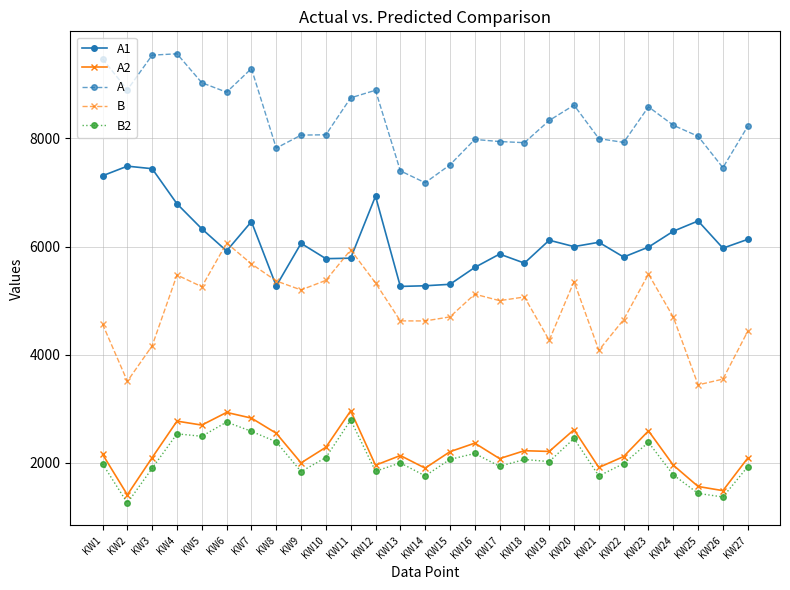

What is the approximate value of A at KW18?

7920